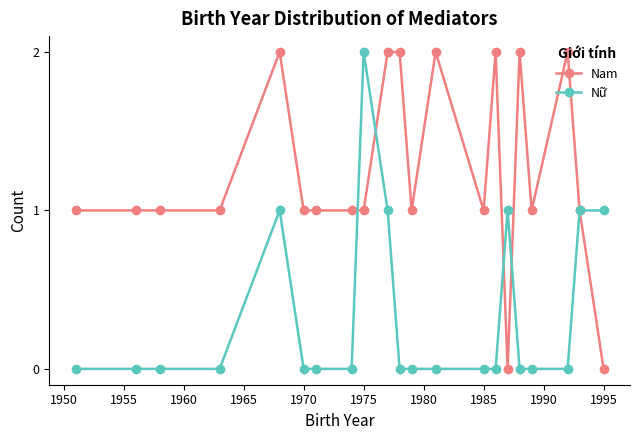

How many distinct data groups are displayed?

2